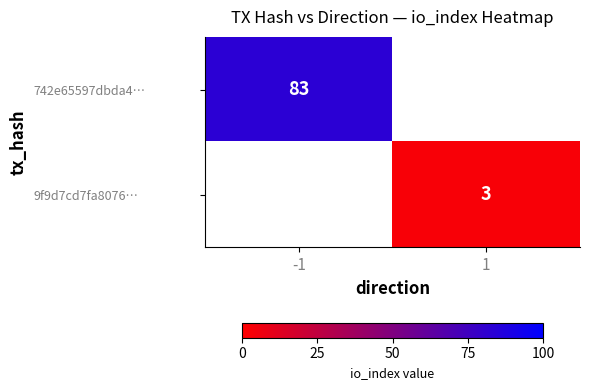

Between 1 and -1, which is larger?

-1